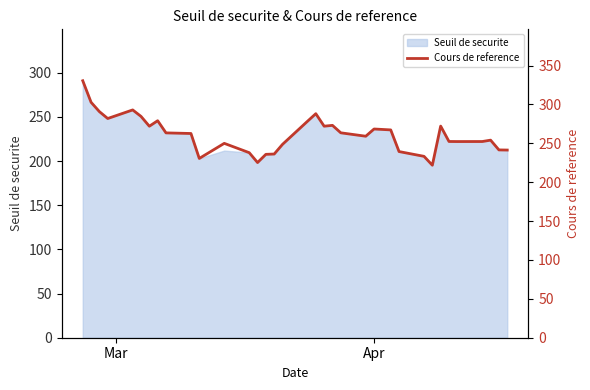

Which category has the highest value across all series?

Mar